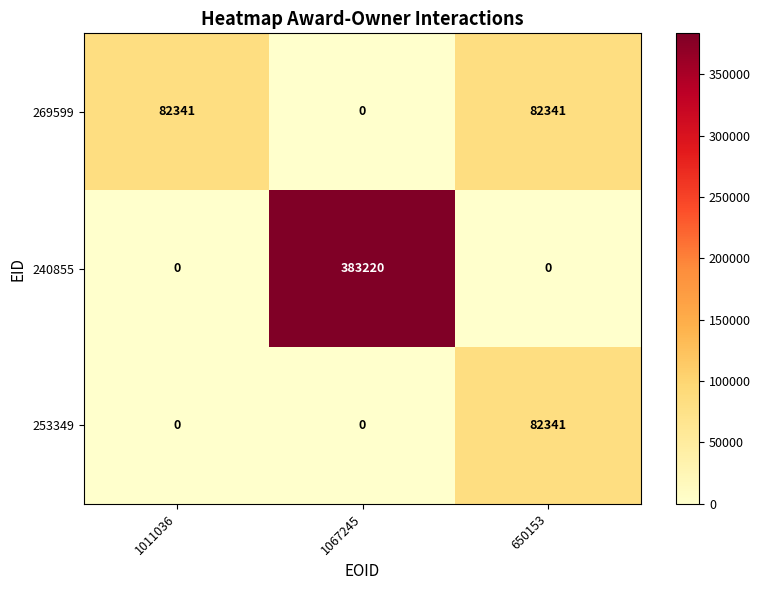

What is the average value of the 240855 series?

127740